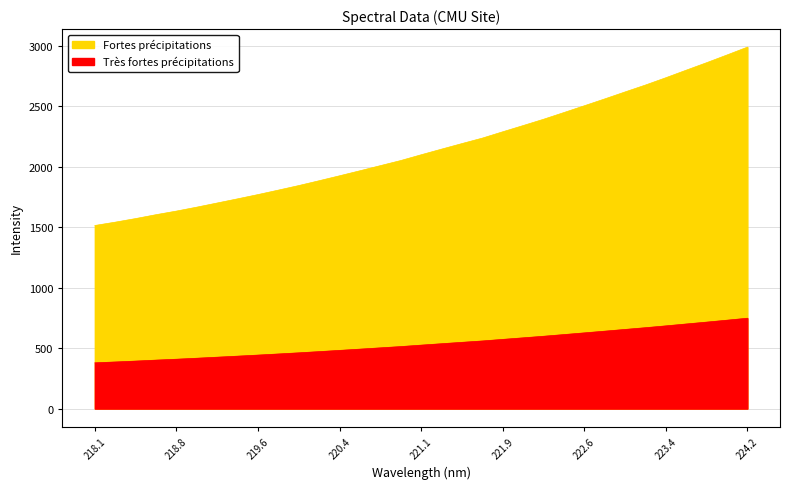

Does the chart display data point markers on the line(s)?

No